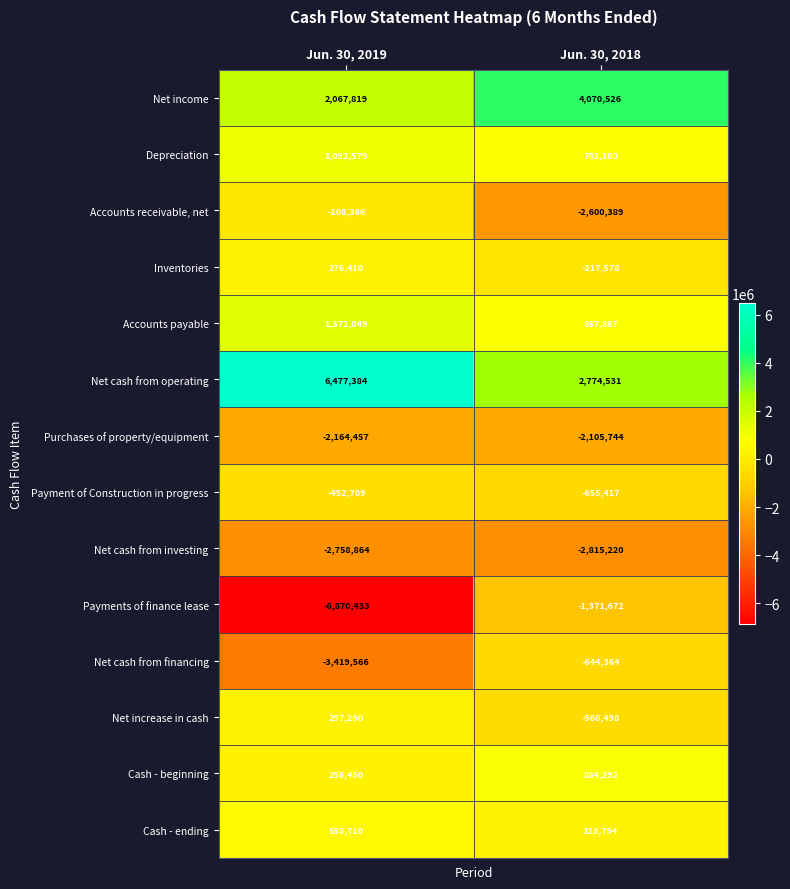

What is the difference between the Net increase in cash values at Jun. 30, 2019 and Jun. 30, 2018?

857758